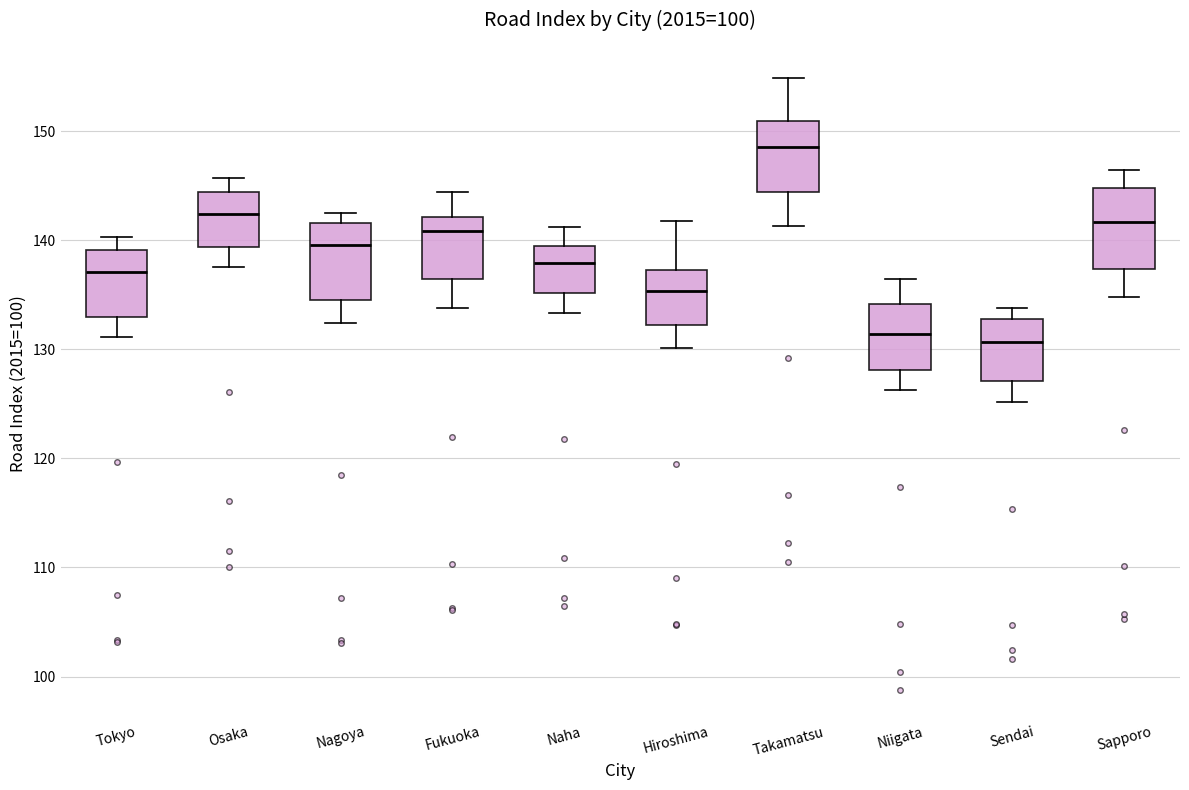

Reading left to right, read every box against the y-axis: the position of its median line, the range the box covers, and the ends of its whiskers. The values are not printed on the chart, so give them approximately, as read against the axis.

Tokyo: median 137, box 133 to 139, whiskers 131 to 140
Osaka: median 142, box 139 to 144, whiskers 138 to 146
Nagoya: median 140, box 135 to 142, whiskers 132 to 143
Fukuoka: median 141, box 136 to 142, whiskers 134 to 144
Naha: median 138, box 135 to 140, whiskers 133 to 141
Hiroshima: median 135, box 132 to 137, whiskers 130 to 142
Takamatsu: median 149, box 144 to 151, whiskers 141 to 155
Niigata: median 131, box 128 to 134, whiskers 126 to 136
Sendai: median 131, box 127 to 133, whiskers 125 to 134
Sapporo: median 142, box 137 to 145, whiskers 135 to 146